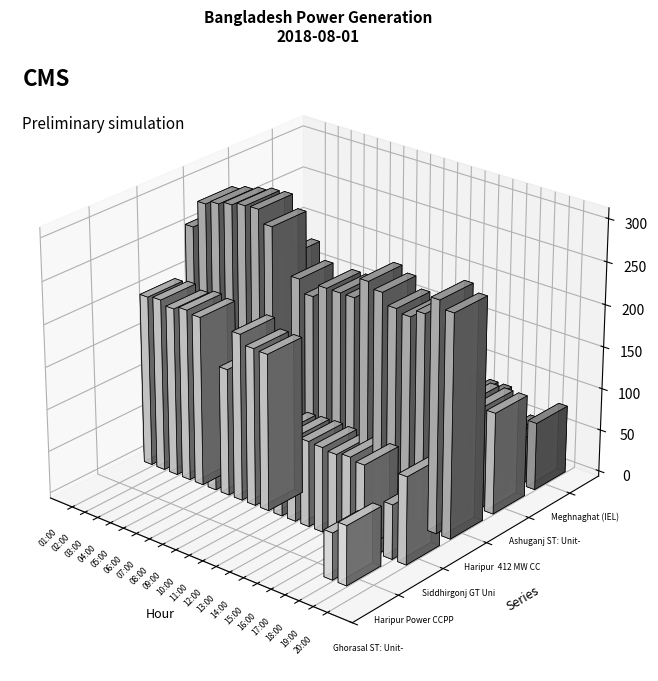

What position from the right is 08:00?

13